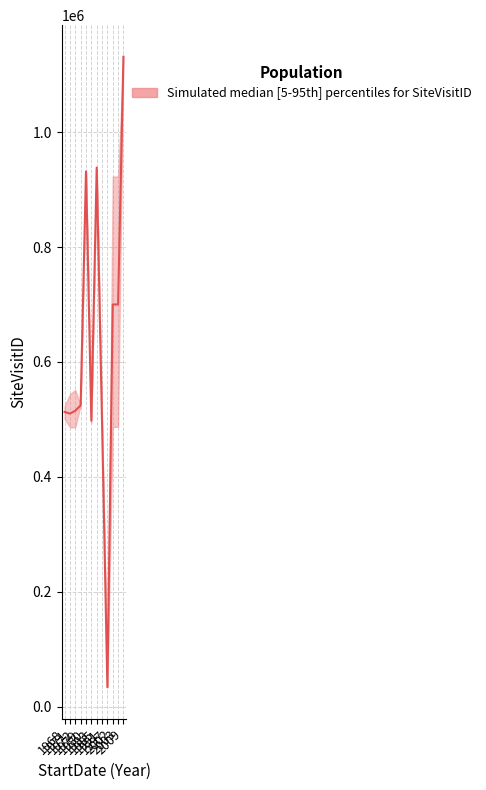

What is the difference between the maximum and minimum values?

1097339